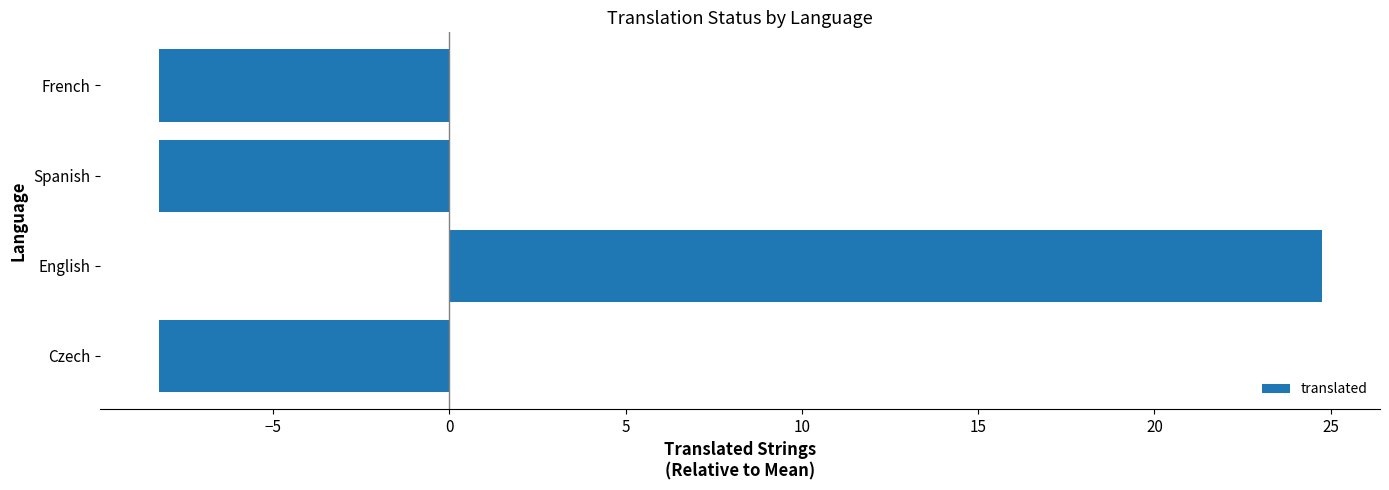

How many data points are less than -8?

3